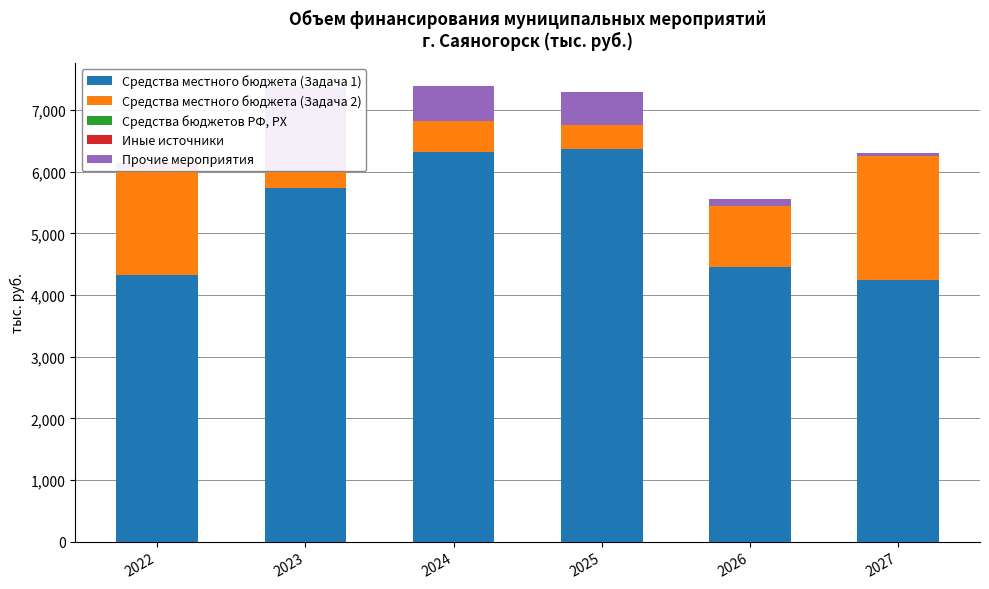

True or false: Средства местного бюджета (Задача 1) has a value of 6366.0 at 2025.

True